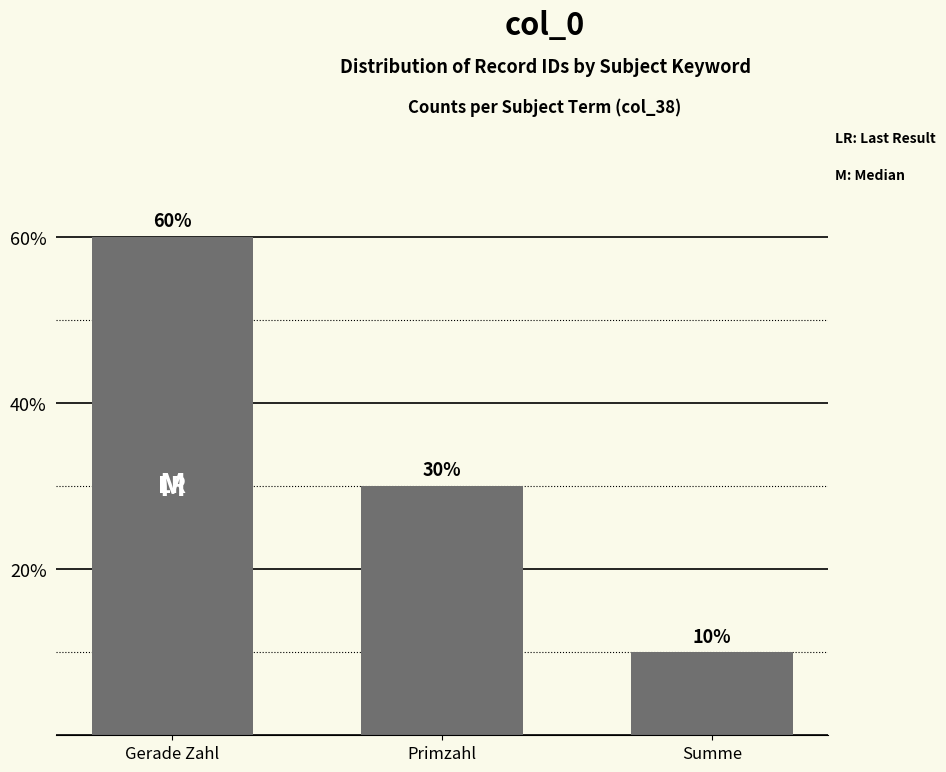

What is the ratio of the value at Summe to the value at Gerade Zahl?

0.2